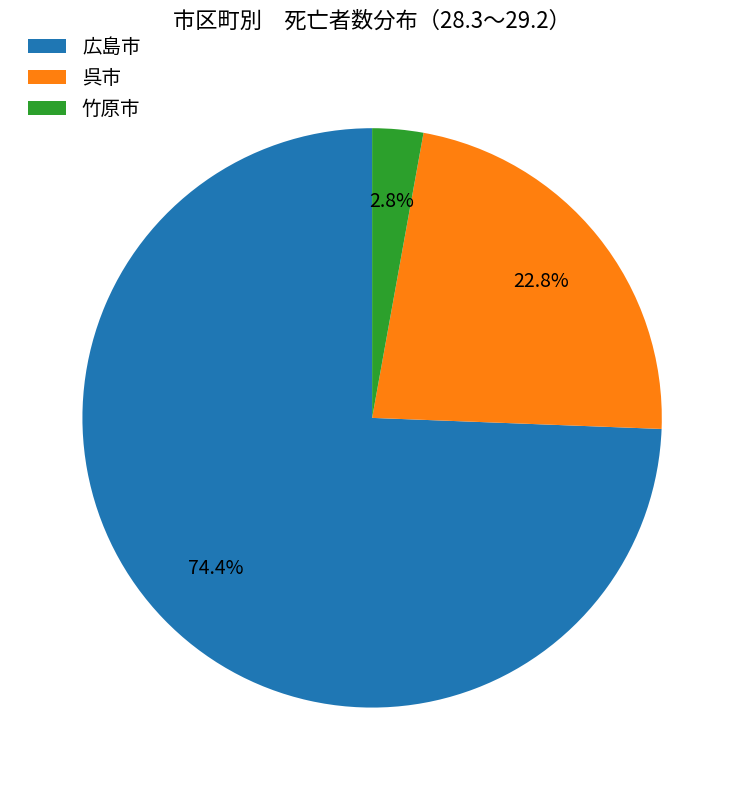

Is there any slice that represents more than half of the pie?

Yes